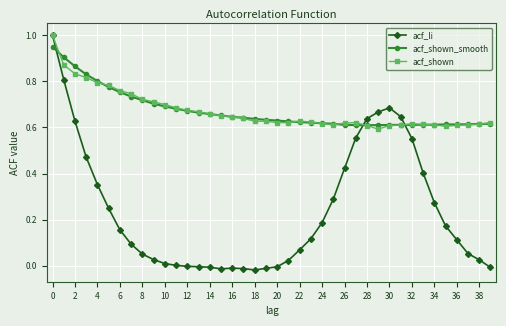

After their last crossing, which series has the higher values: acf_li or acf_shown_smooth?

acf_shown_smooth